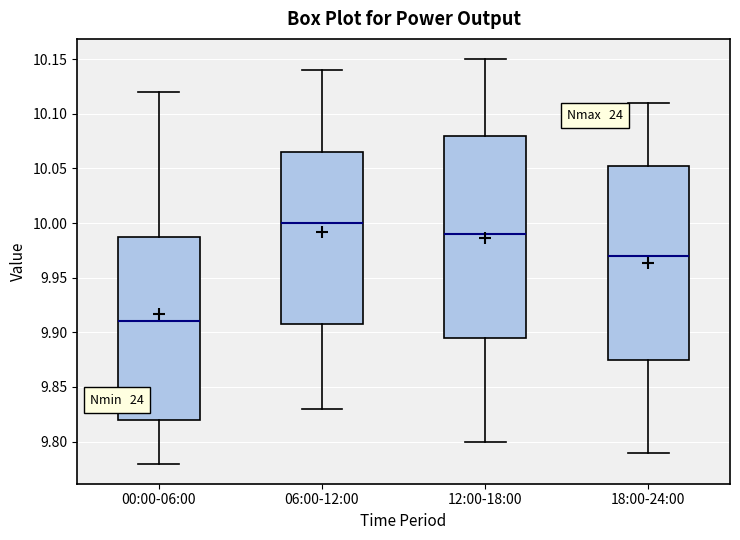

Reading left to right, read every box against the y-axis: the position of its median line, the range the box covers, and the ends of its whiskers. The values are not printed on the chart, so give them approximately, as read against the axis.

00:00-06:00: median 9.910, box 9.820 to 9.990, whiskers 9.780 to 10.120
06:00-12:00: median 10.000, box 9.910 to 10.065, whiskers 9.830 to 10.140
12:00-18:00: median 9.990, box 9.895 to 10.080, whiskers 9.800 to 10.150
18:00-24:00: median 9.970, box 9.875 to 10.055, whiskers 9.790 to 10.110